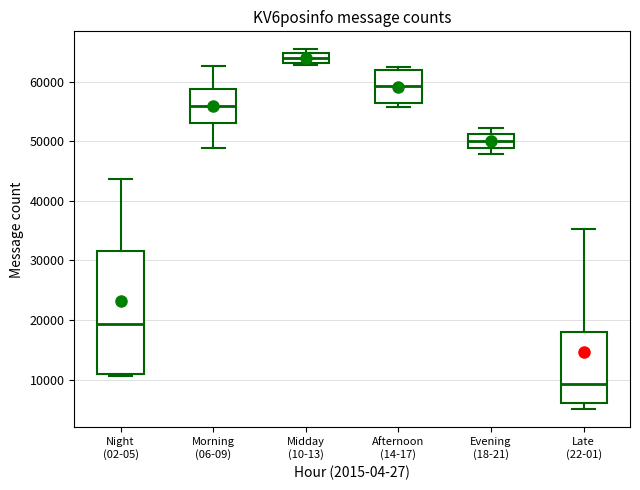

Comparing the boxes themselves (not the whiskers), which one is the tallest?

Night (02-05)